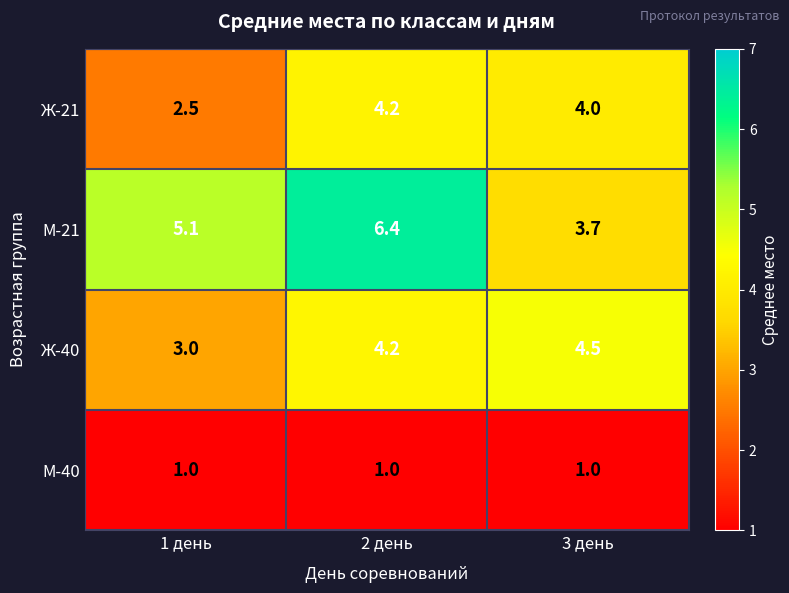

Where is М-21 nearest to the value 5?

1 день